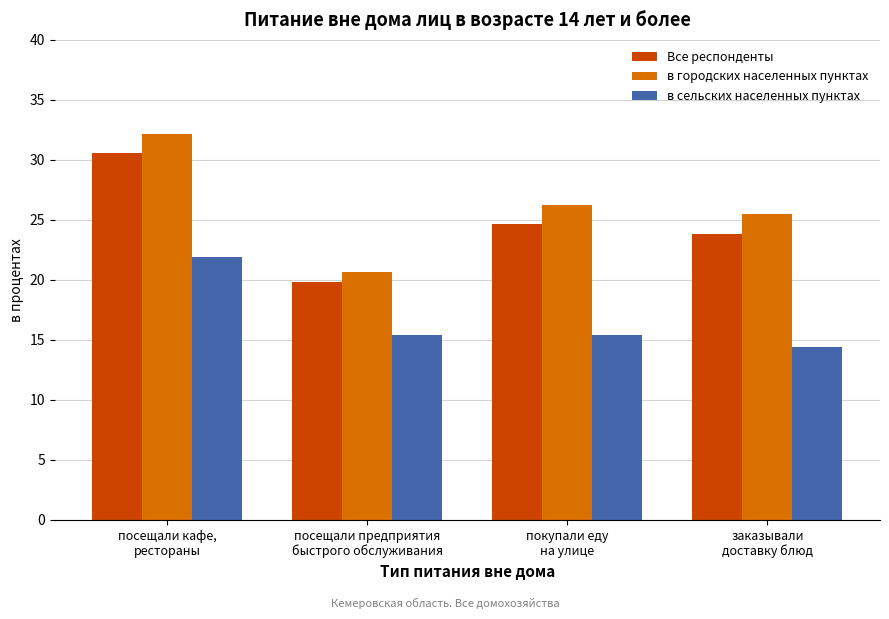

At how many categories does at least one series exceed 17?

4